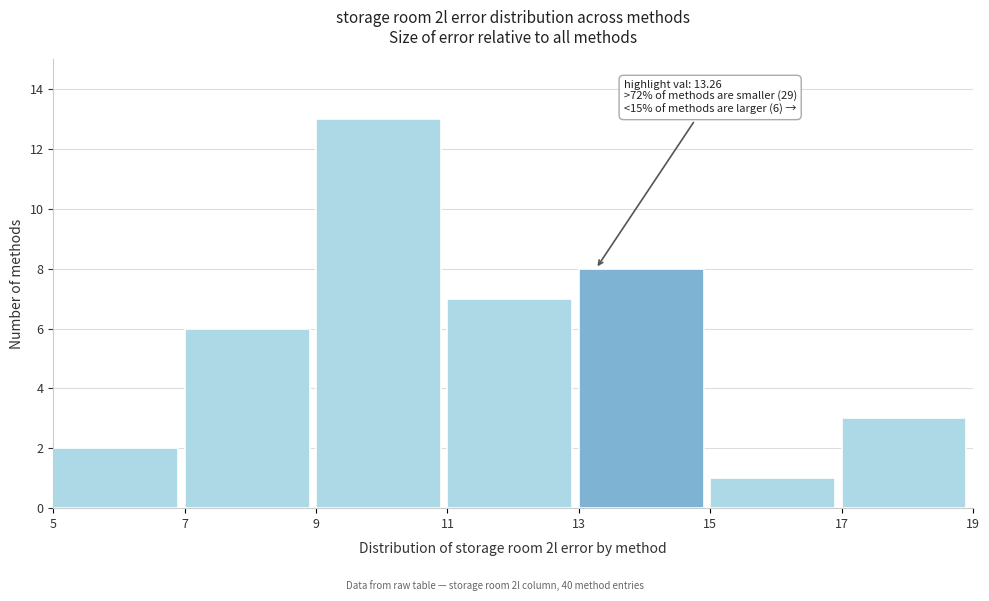

Which range on the x-axis has the tallest bar?

9 to 11